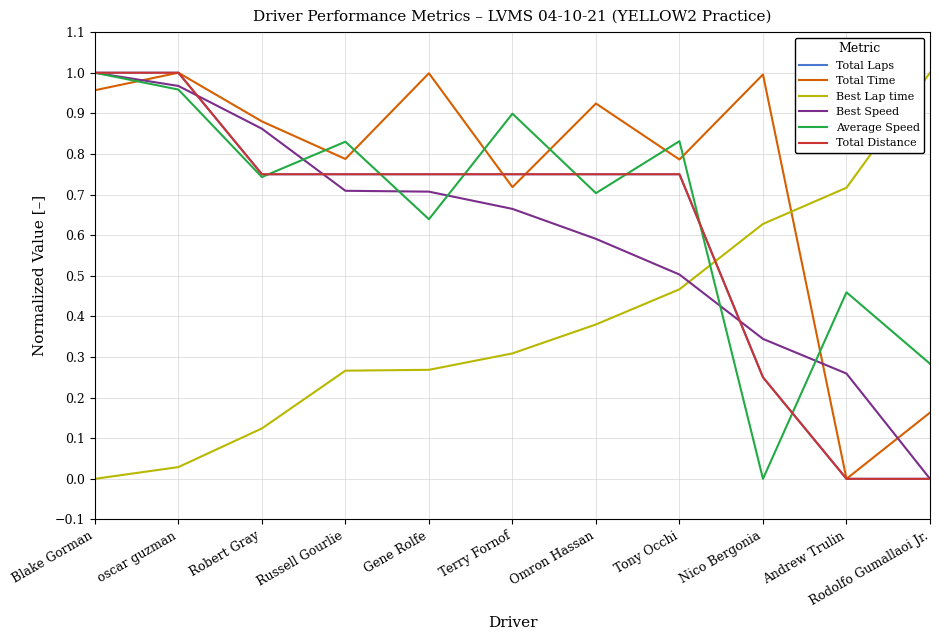

What is the difference between the maximum and minimum values in the Best Lap time series?

1.0